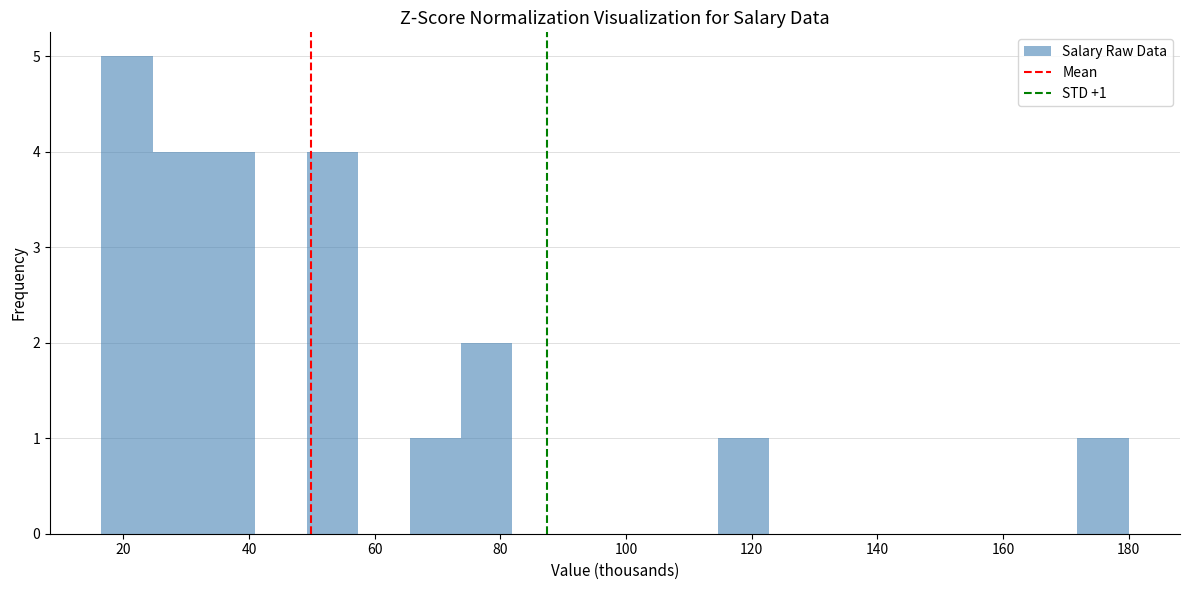

Over which range of the x-axis is the bar tallest?

16 to 24